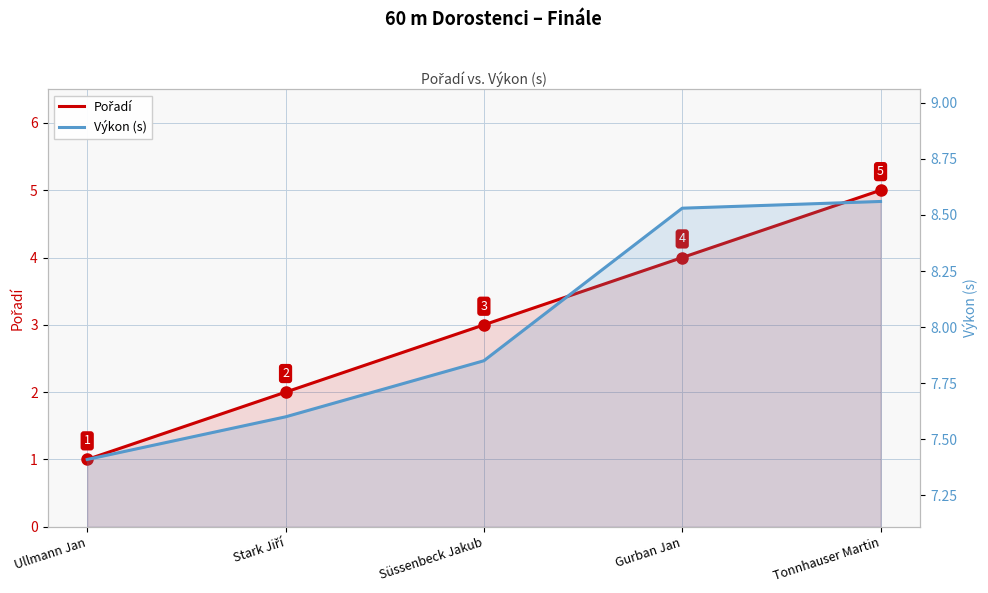

Rank the series at Tonnhauser Martin from lowest to highest value.

Pořadí, Výkon (s)